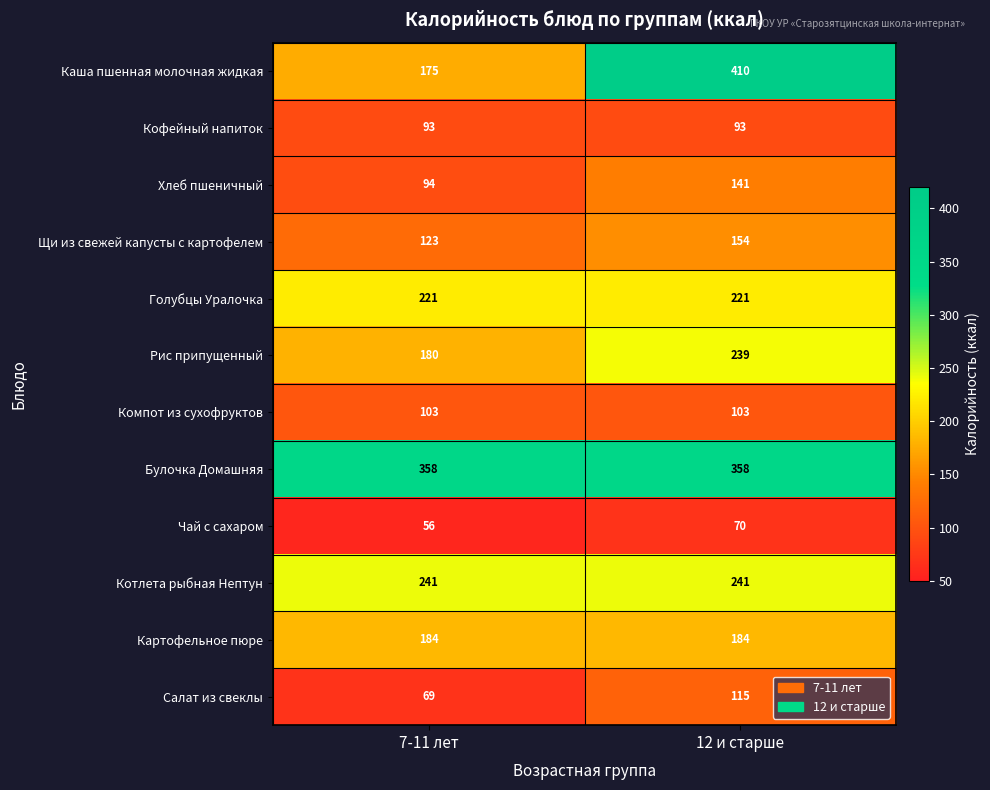

Rank the series at 12 и старше from lowest to highest value.

Чай с сахаром, Кофейный напиток, Компот из сухофруктов, Салат из свеклы, Хлеб пшеничный, Щи из свежей капусты с картофелем, Картофельное пюре, Голубцы Уралочка, Рис припущенный, Котлета рыбная Нептун, Булочка Домашняя, Каша пшенная молочная жидкая